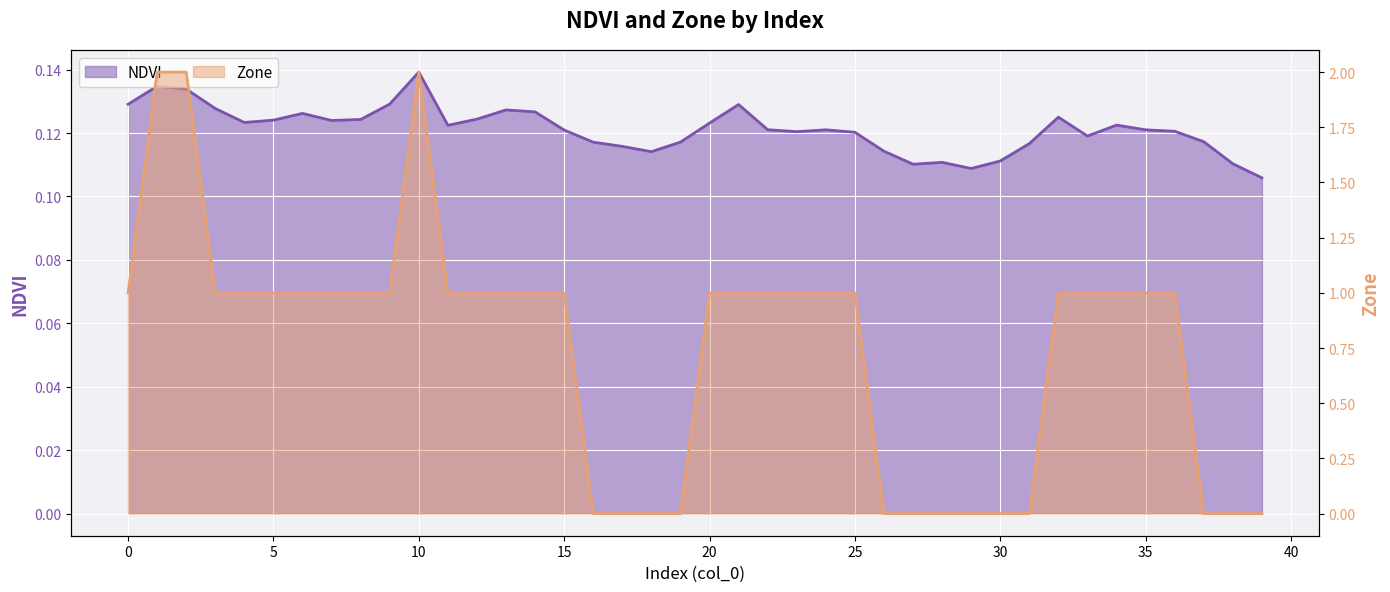

Which has a higher value, 18 or 28?

18